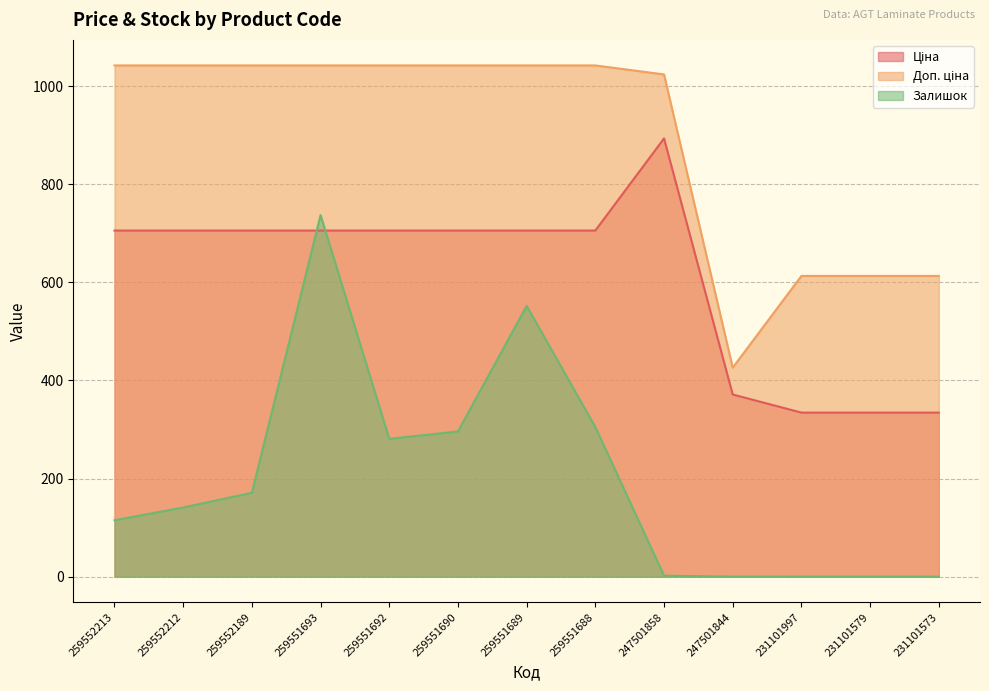

True or false: Ціна and Залишок cross at least once.

True